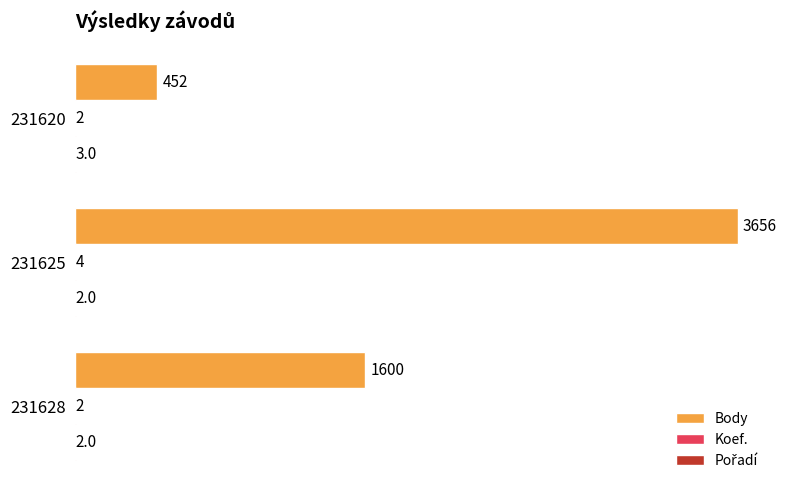

Which series changed the most between 231628 and 231625?

Body